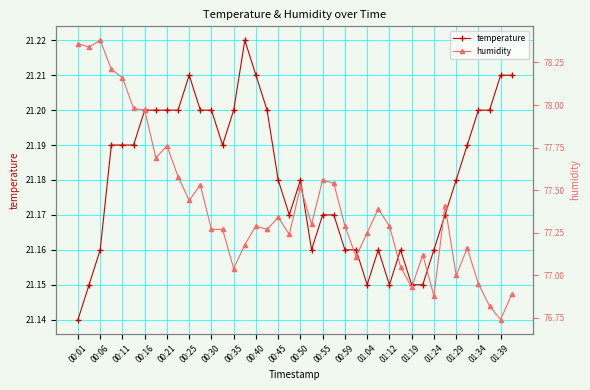

True or false: temperature has a value of 29.6 at 00:55.

False